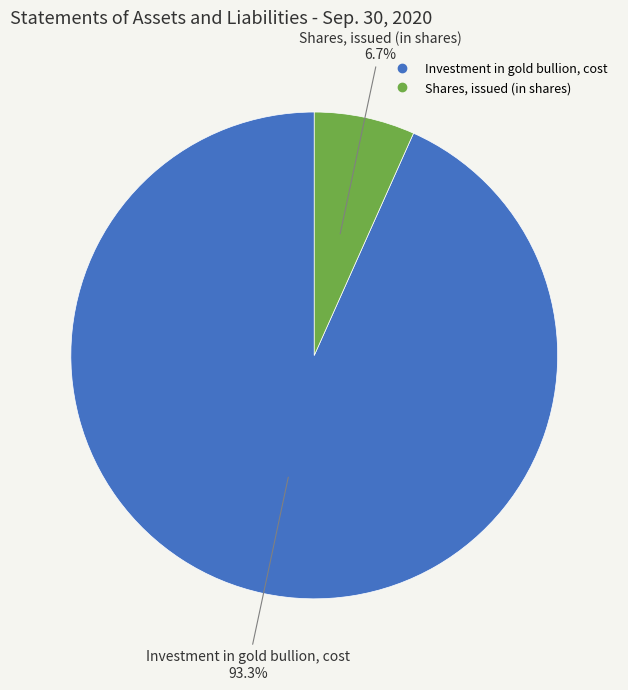

To the nearest percent, what portion does Shares, issued (in shares) represent?

7%